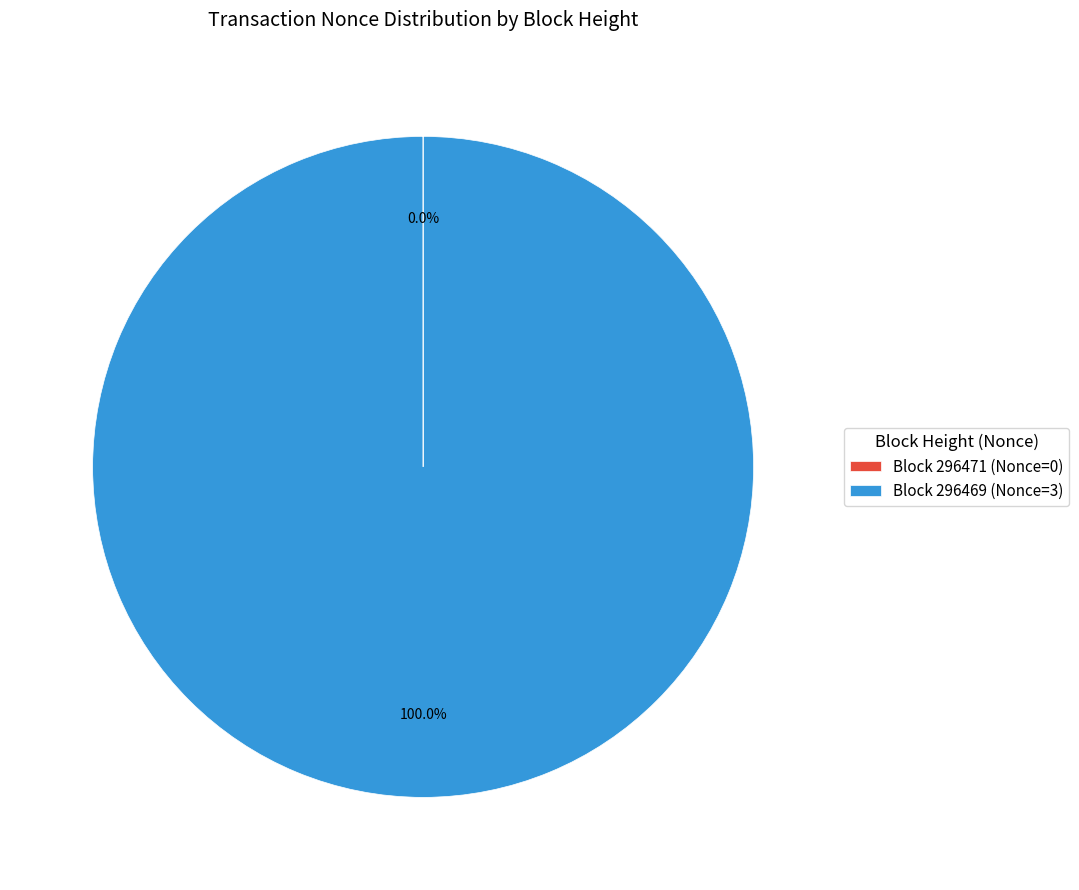

What is the largest slice in the pie chart?

Block 296469 (Nonce=3)